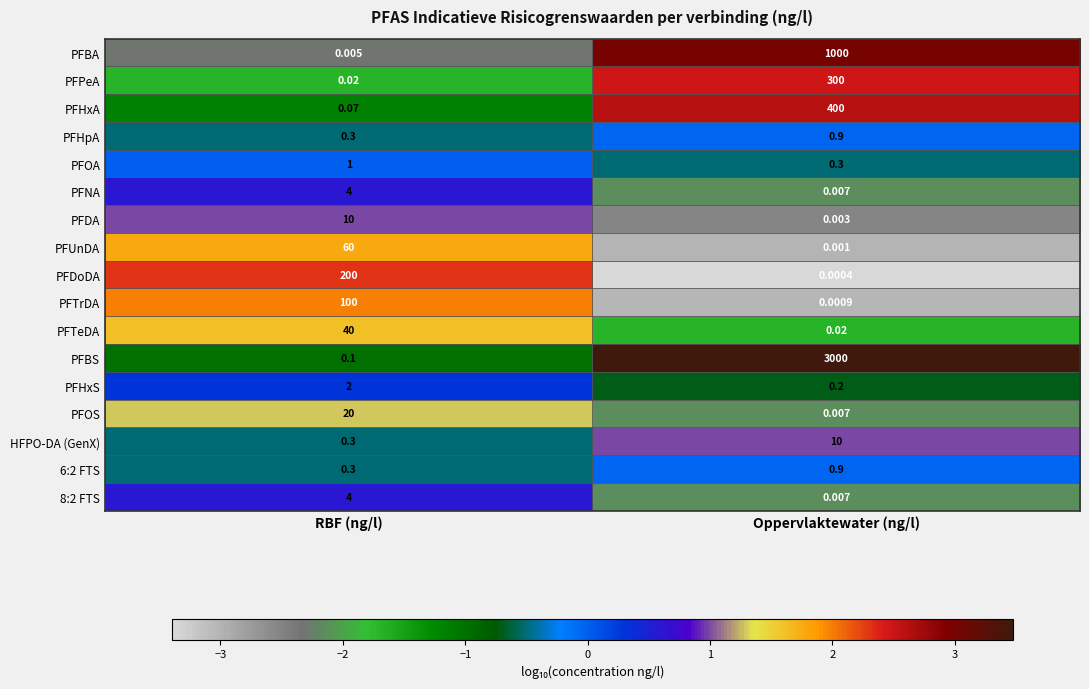

At which label does PFDoDA reach its peak?

RBF (ng/l)